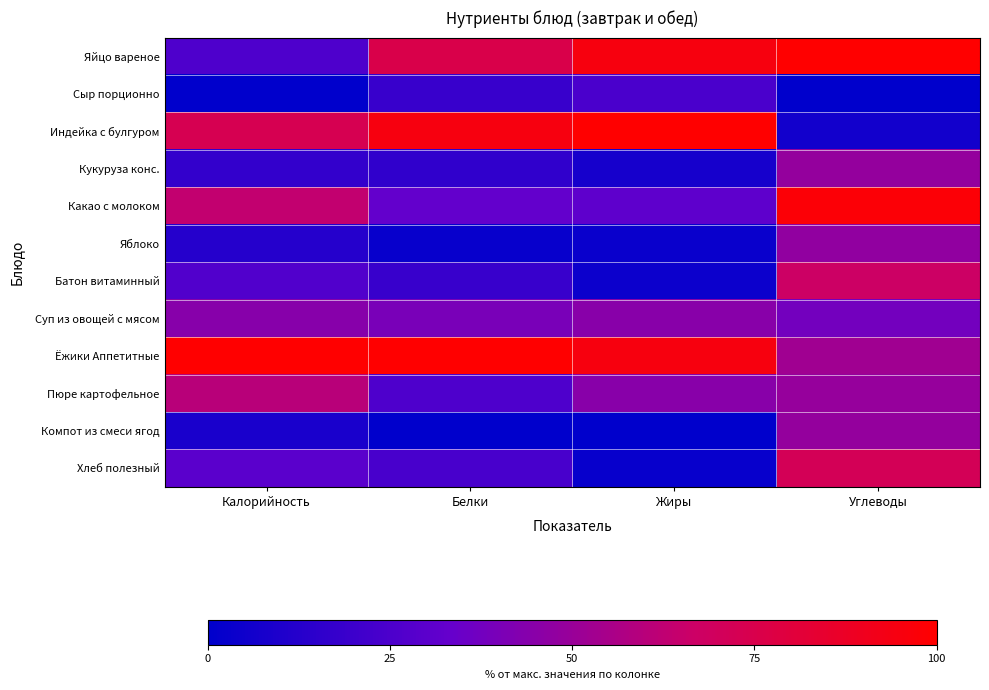

Count the number of categories in the chart.

4